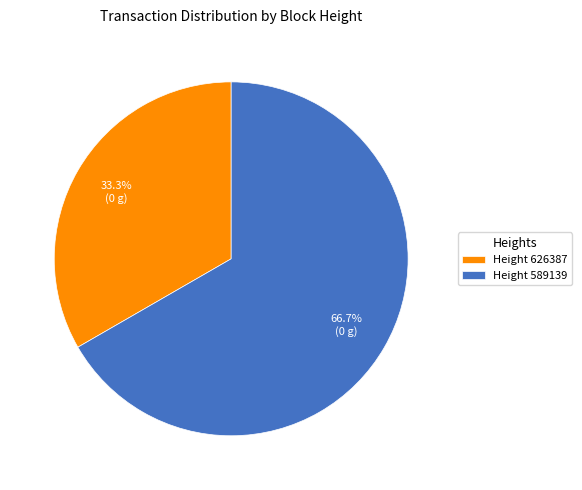

What is the ratio of the value at Height 589139 to the value at Height 626387?

2.0